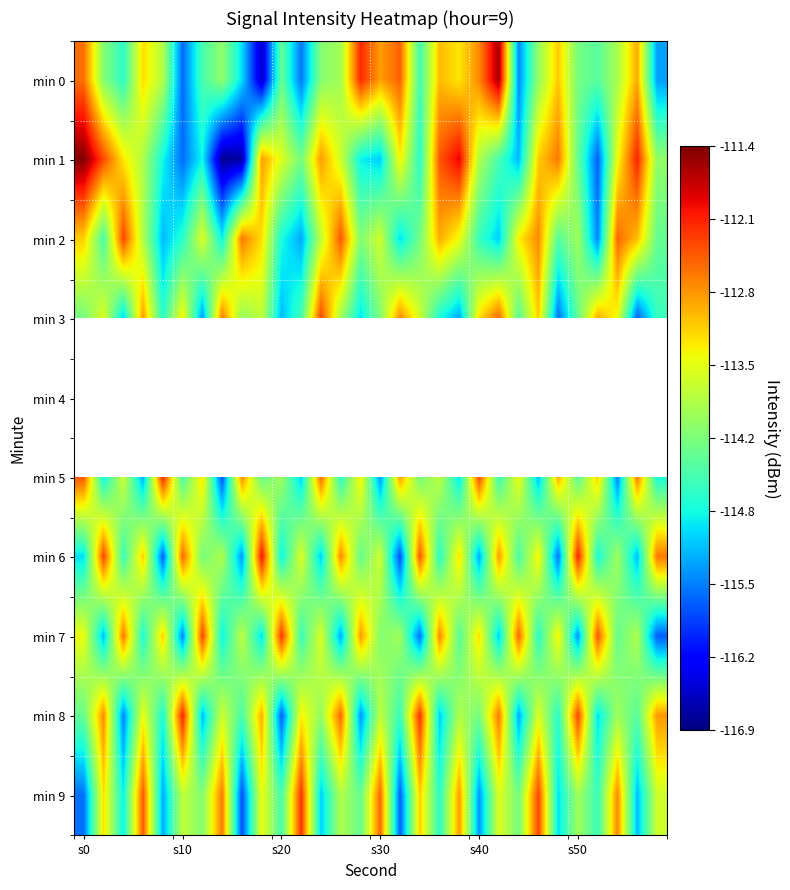

Which series has the widest spread of values?

min 1